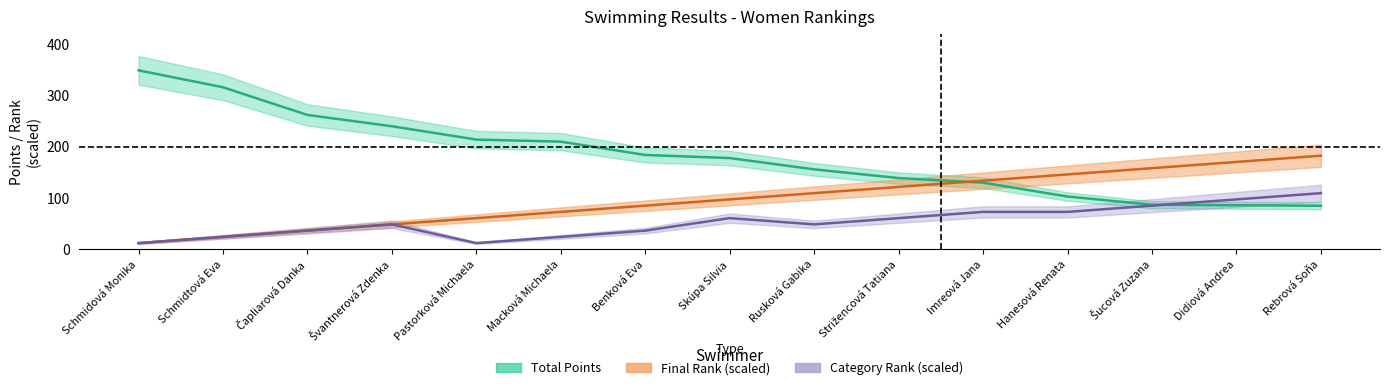

What are all the series names shown in the legend?

Total Points, Final Rank, Category Rank